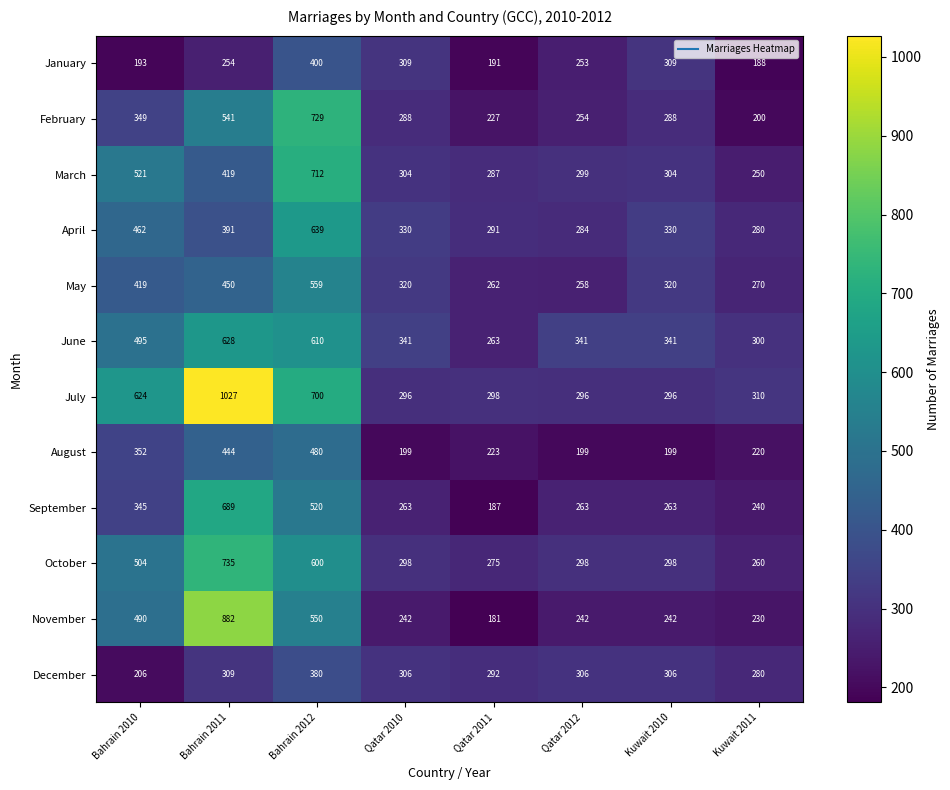

What is the average value of the January series?

262